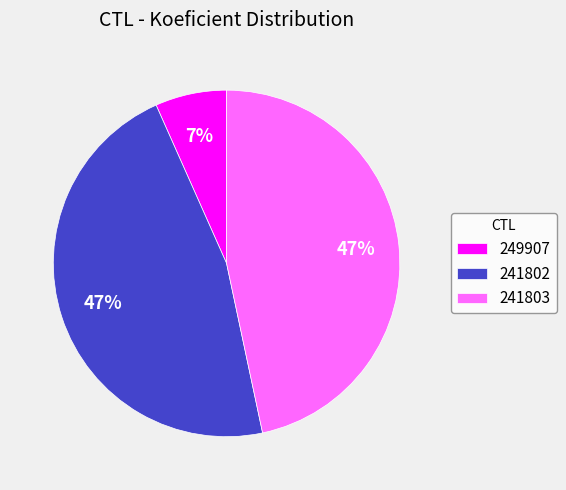

To the nearest percent, what is the difference between the largest and smallest slice percentages?

40%